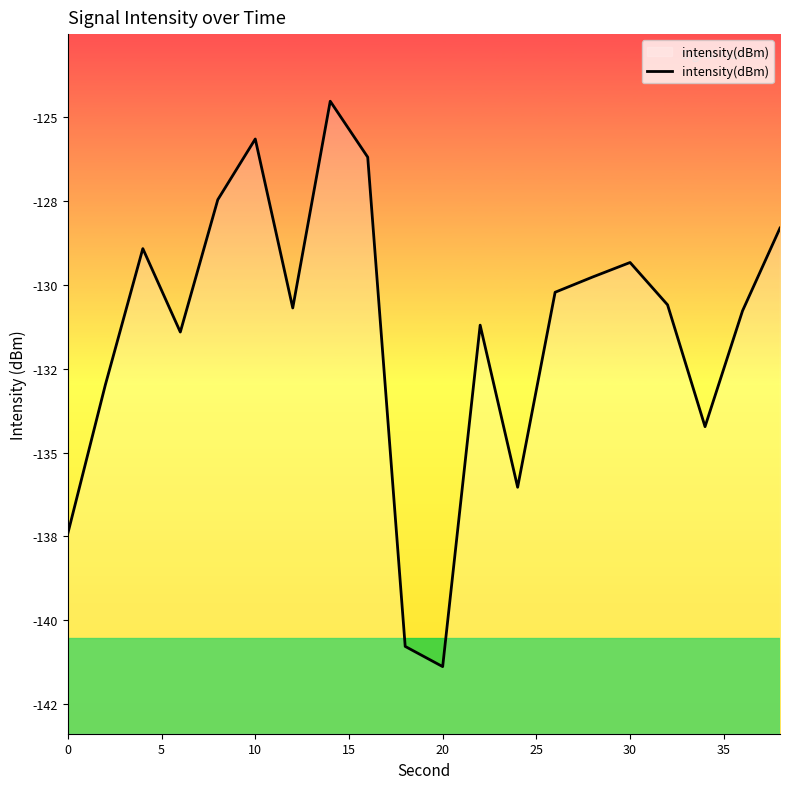

Reading left to right, transcribe all the data shown in this chart.

-137.4	-133.0	-128.9	-131.4	-127.5	-125.7	-130.7	-124.5	-126.2	-140.8	-141.4	-131.2	-136.0	-130.2	-129.8	-129.3	-130.6	-134.2	-130.8	-128.3